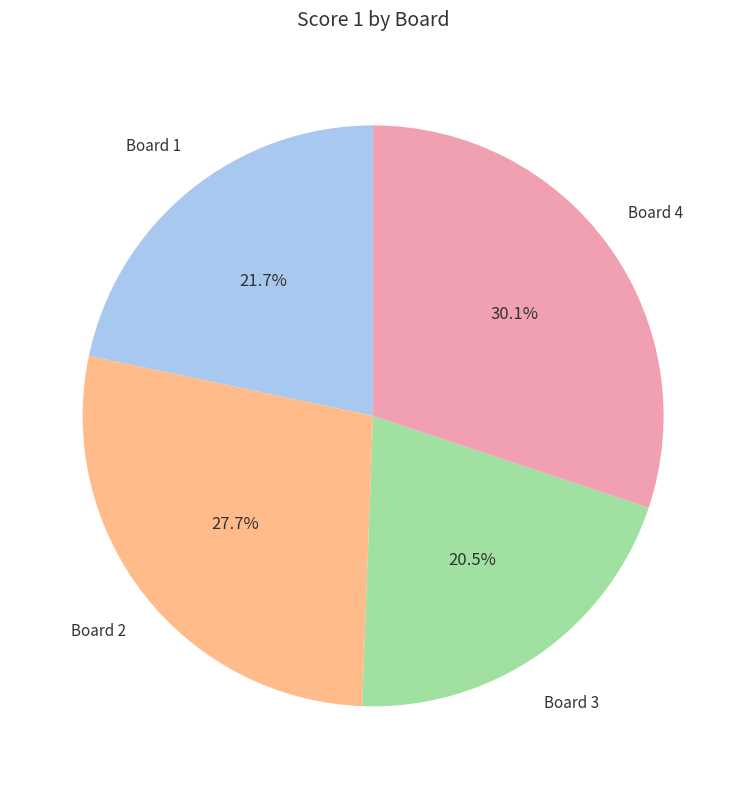

Is there a majority slice in this chart?

No